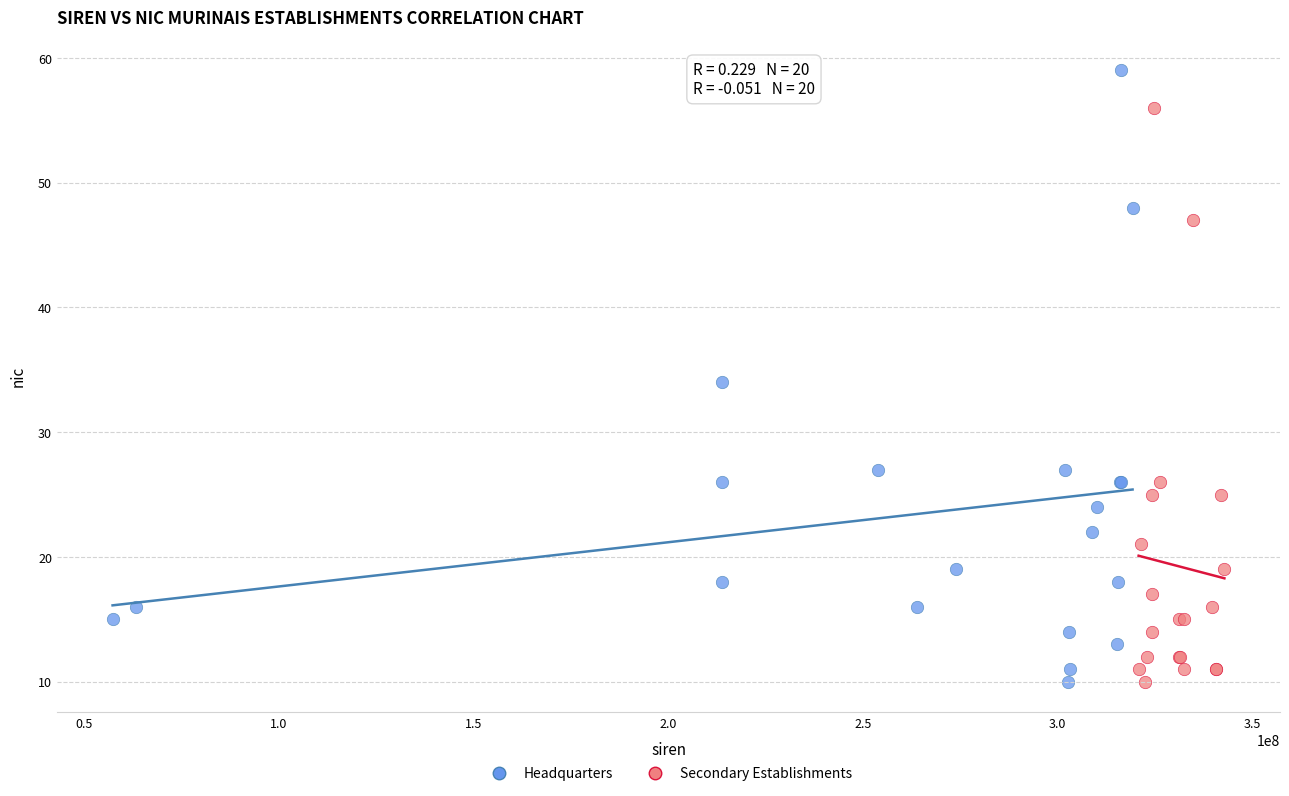

What are all the series names shown in the legend?

Headquarters, Secondary Establishments